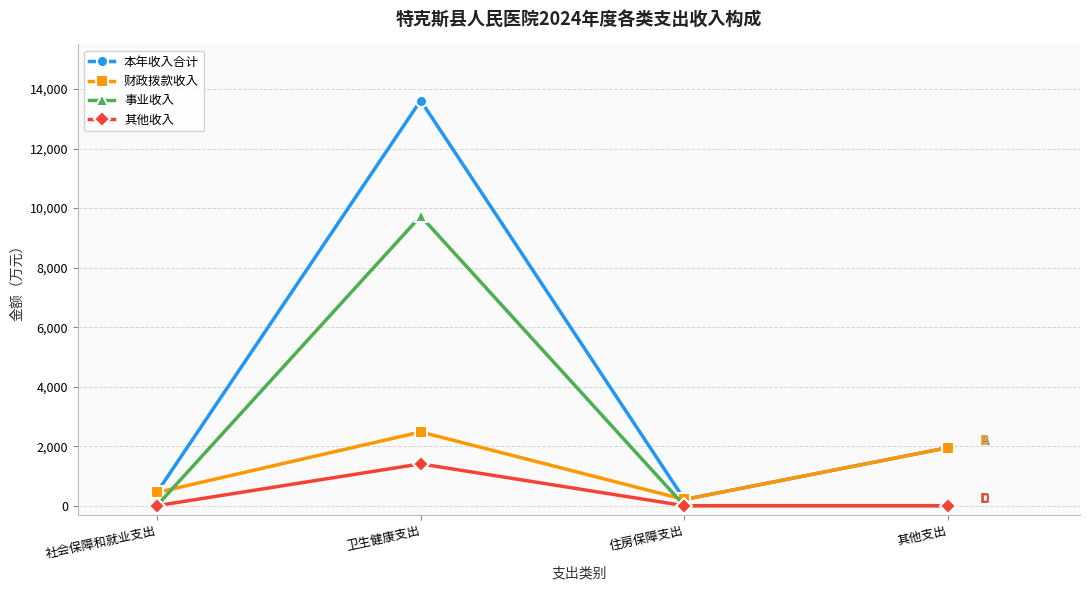

Rank the series by their average value, from highest to lowest.

本年收入合计, 事业收入, 财政拨款收入, 其他收入